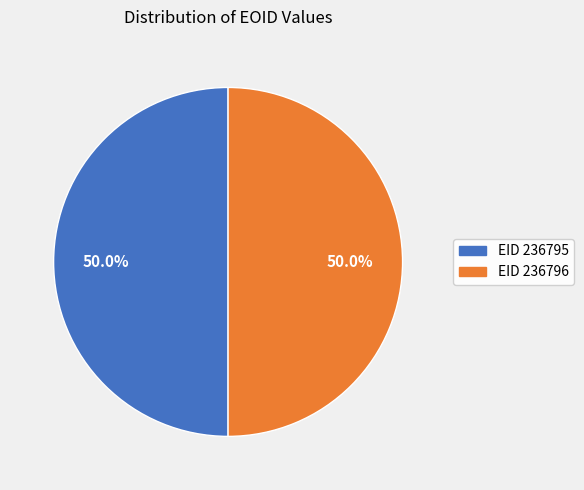

Count the number of slices in the pie.

2